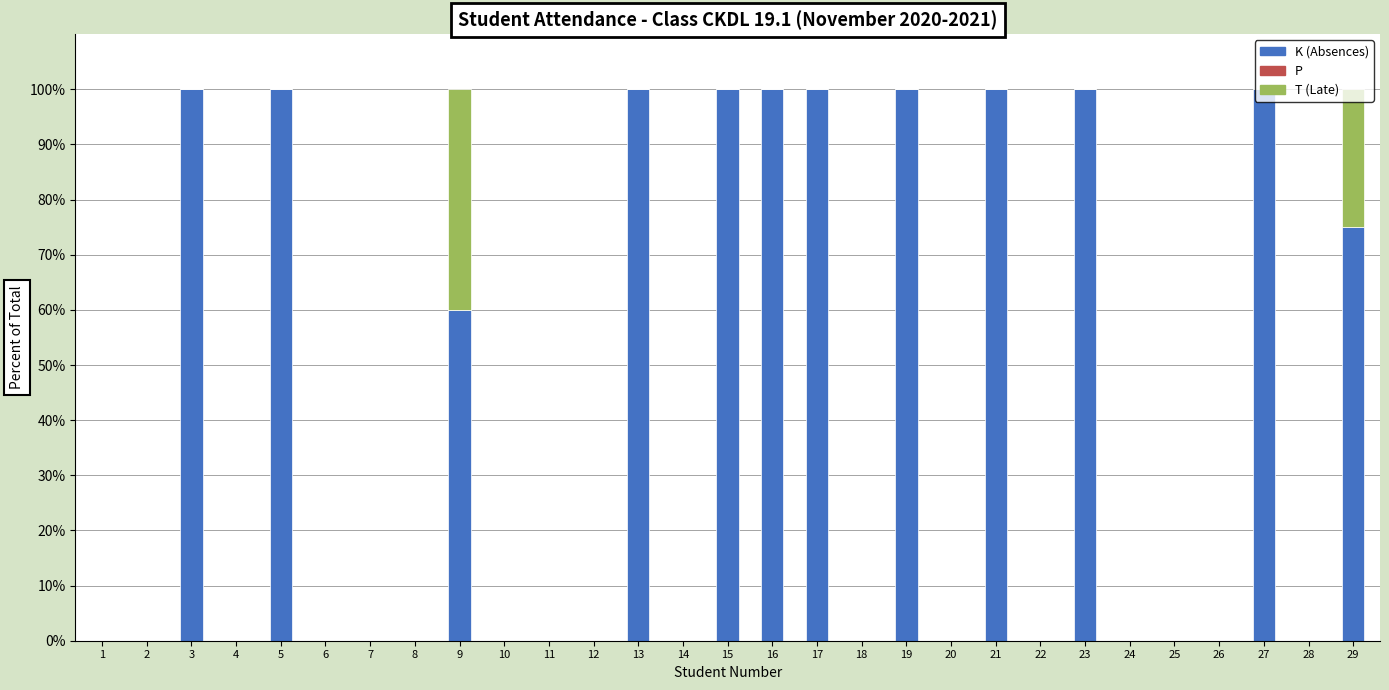

What is the total value across all series at 21?

100